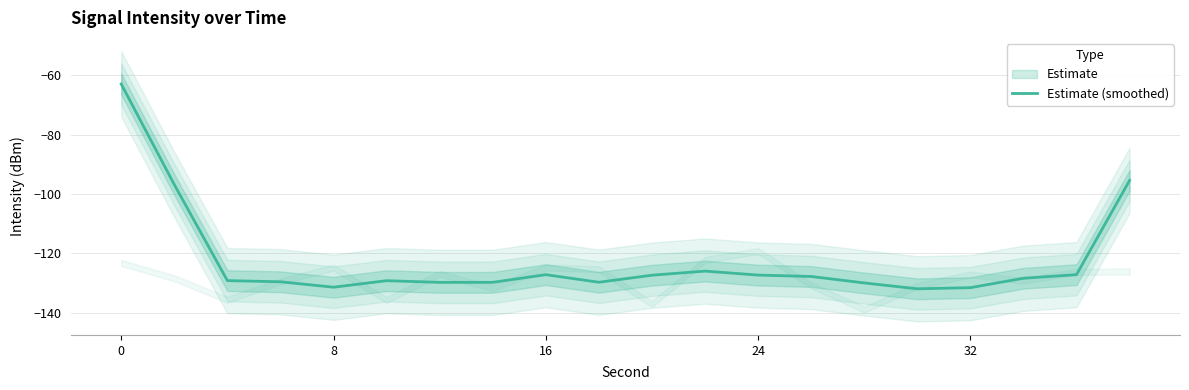

How many data points does each series have?

20